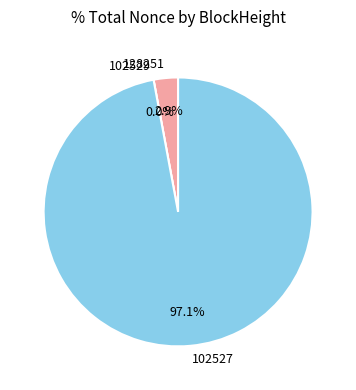

Which category accounts for the majority?

102527